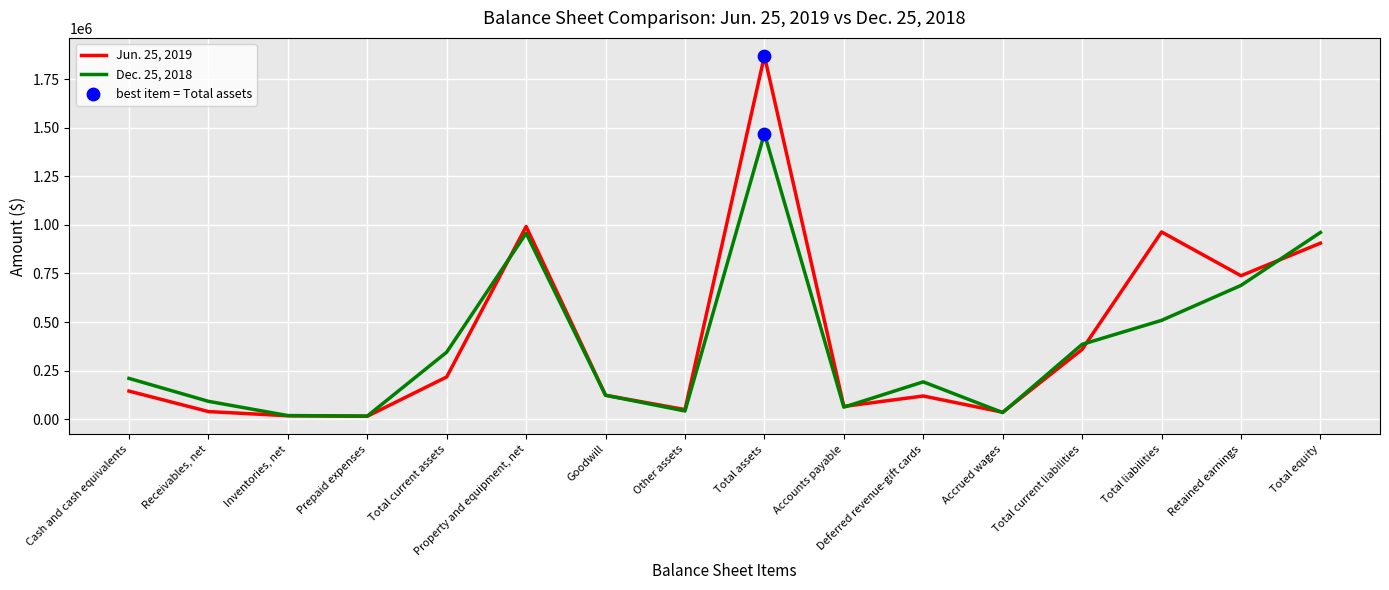

Which series has the largest range (max minus min)?

Jun. 25, 2019